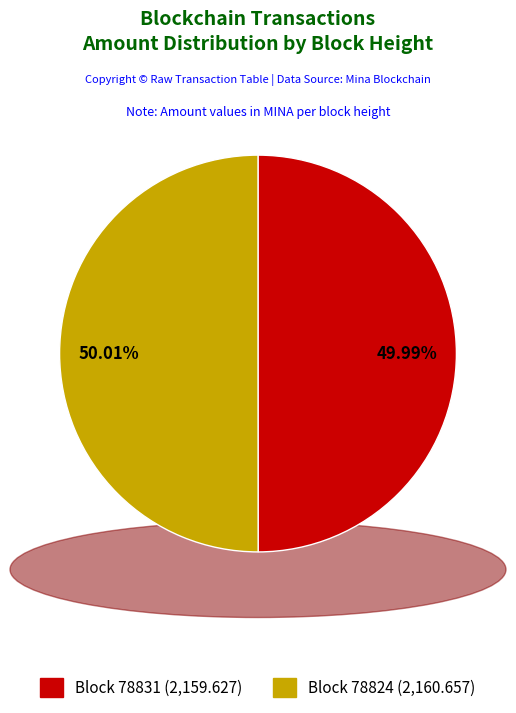

Is there a majority slice in this chart?

Yes